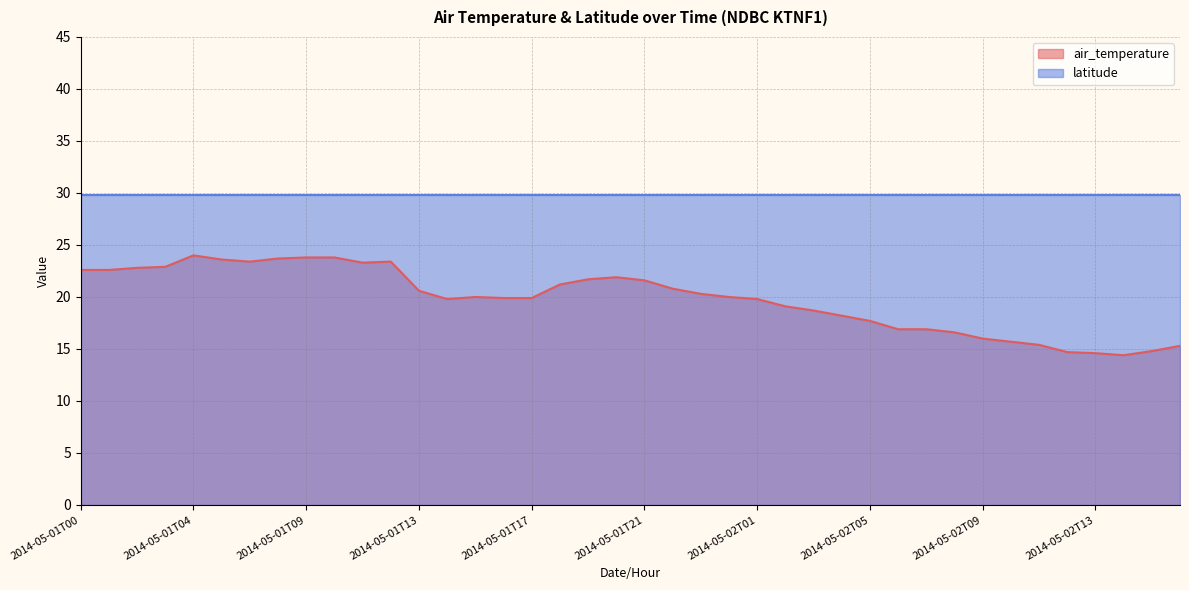

Where is the first local maximum?

2014-05-01T04